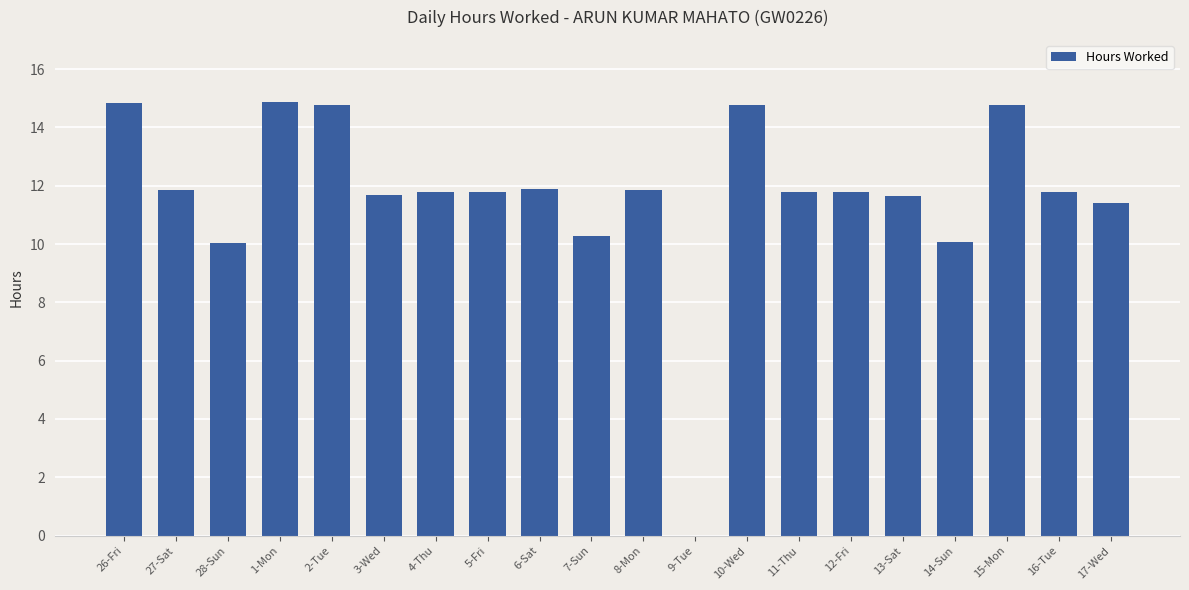

Where does the data first go above 11?

26-Fri